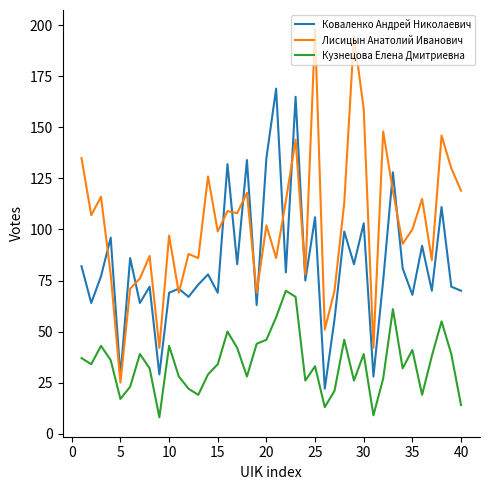

List the series in order of their overall mean, lowest first.

Кузнецова Елена Дмитриевна, Коваленко Андрей Николаевич, Лисицын Анатолий Иванович